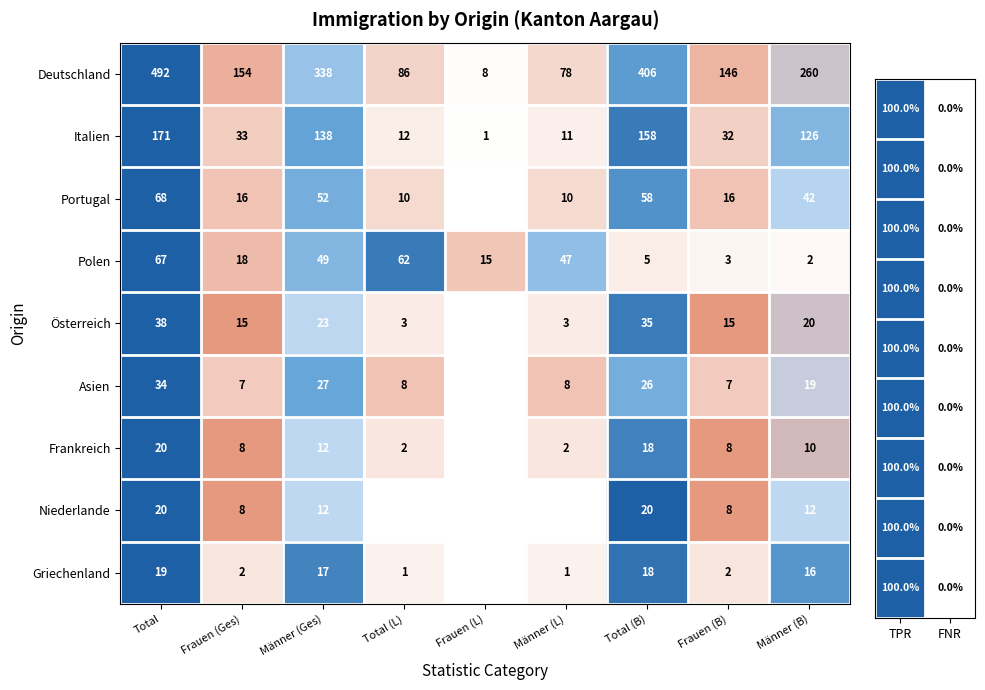

Is it true that Italien equals 171 at Total?

True